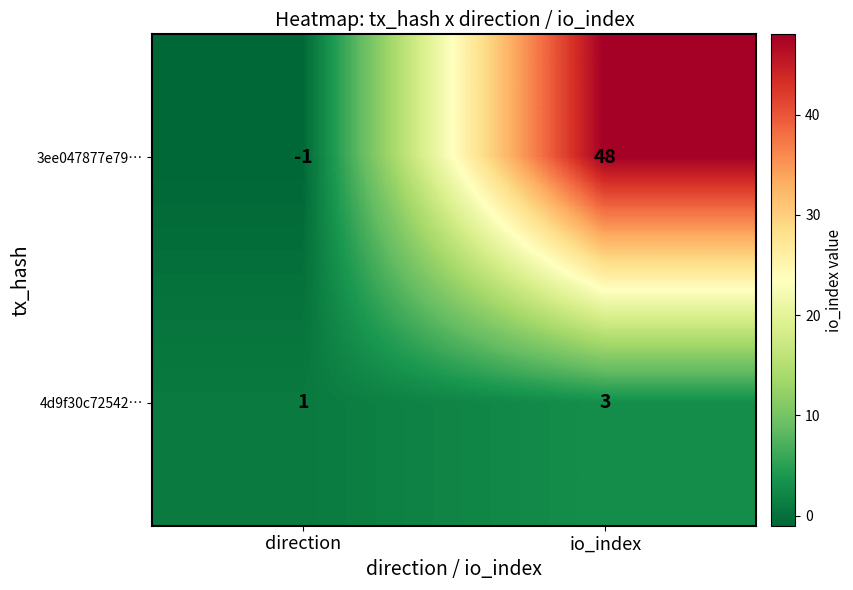

Rank the series by their maximum value, from highest to lowest.

3ee047877e79…, 4d9f30c72542…